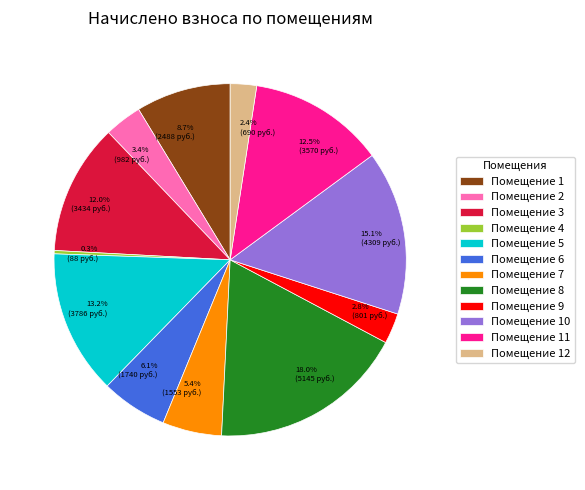

Is there a majority slice in this chart?

No